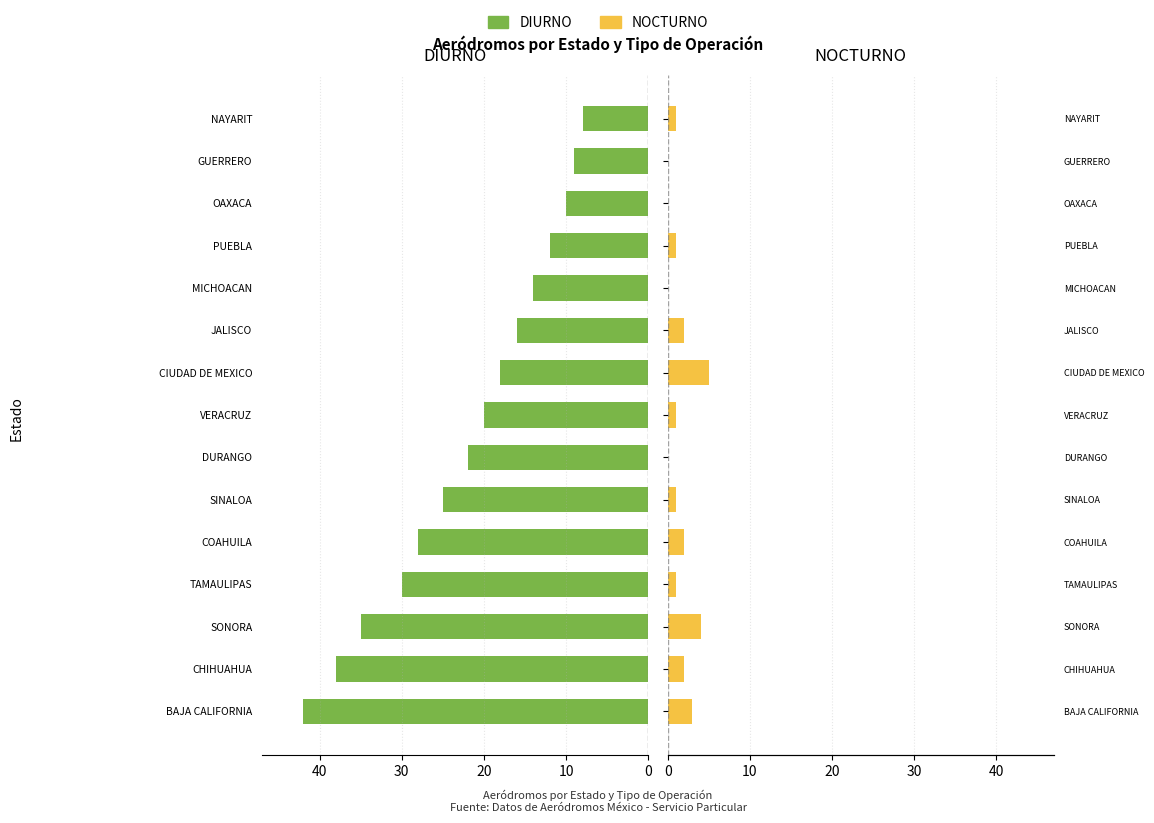

What is the maximum value shown in the chart?

42